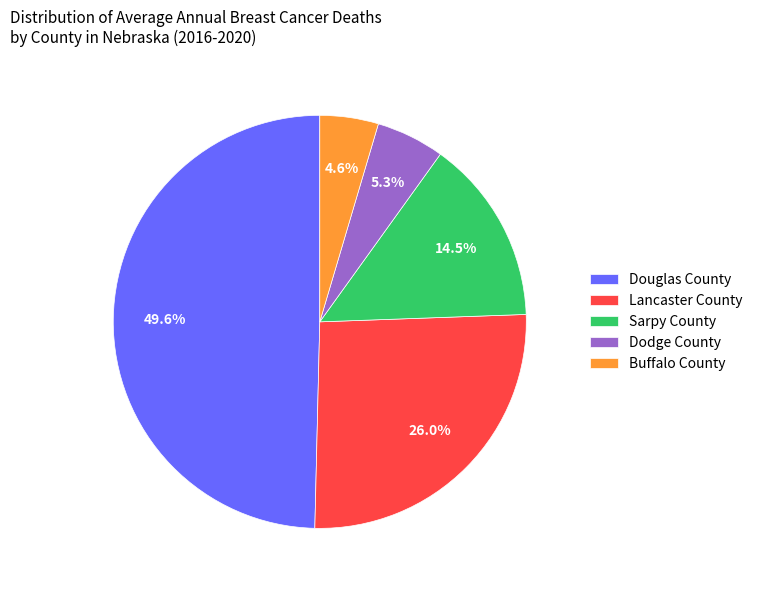

Which slice is the largest?

Douglas County